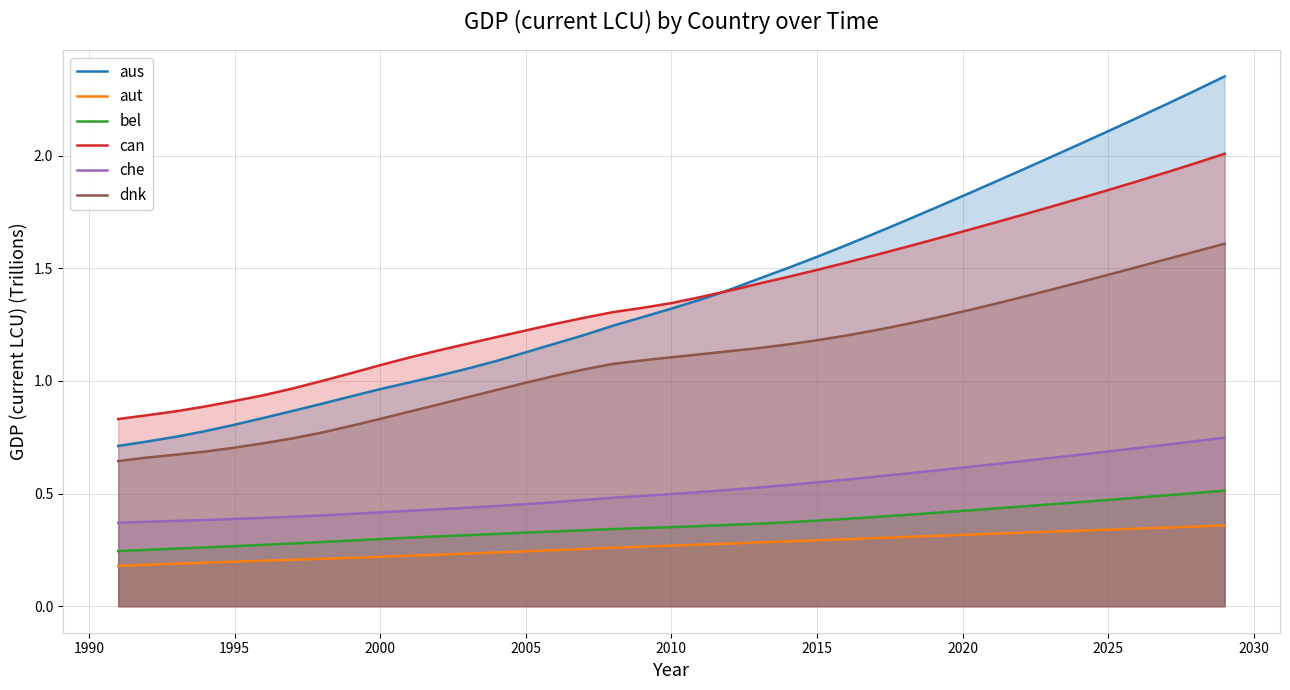

Rank the series by their maximum value, from highest to lowest.

aus, can, dnk, che, bel, aut